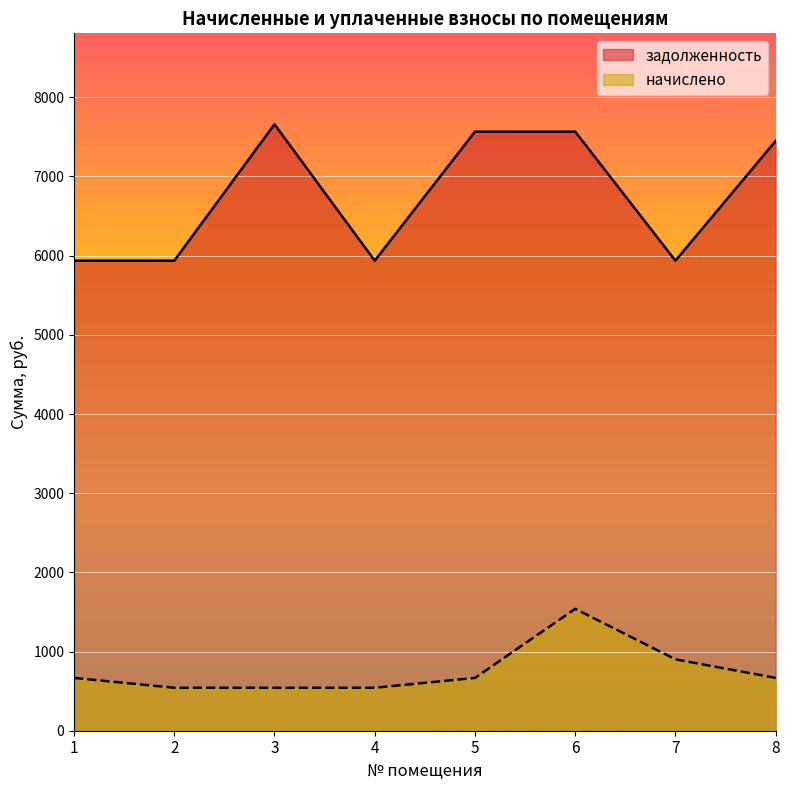

Which series has the widest spread of values?

задолженность